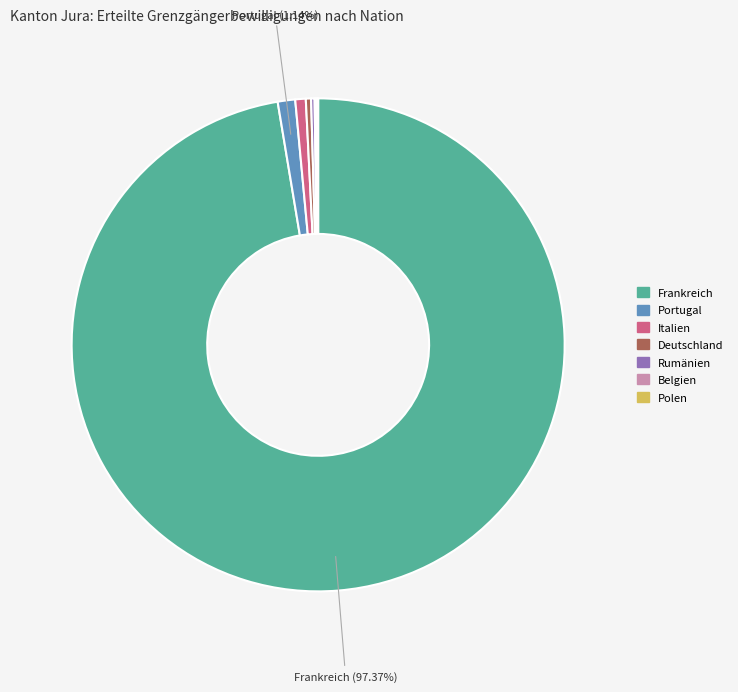

Which category has the biggest portion of the pie?

Frankreich